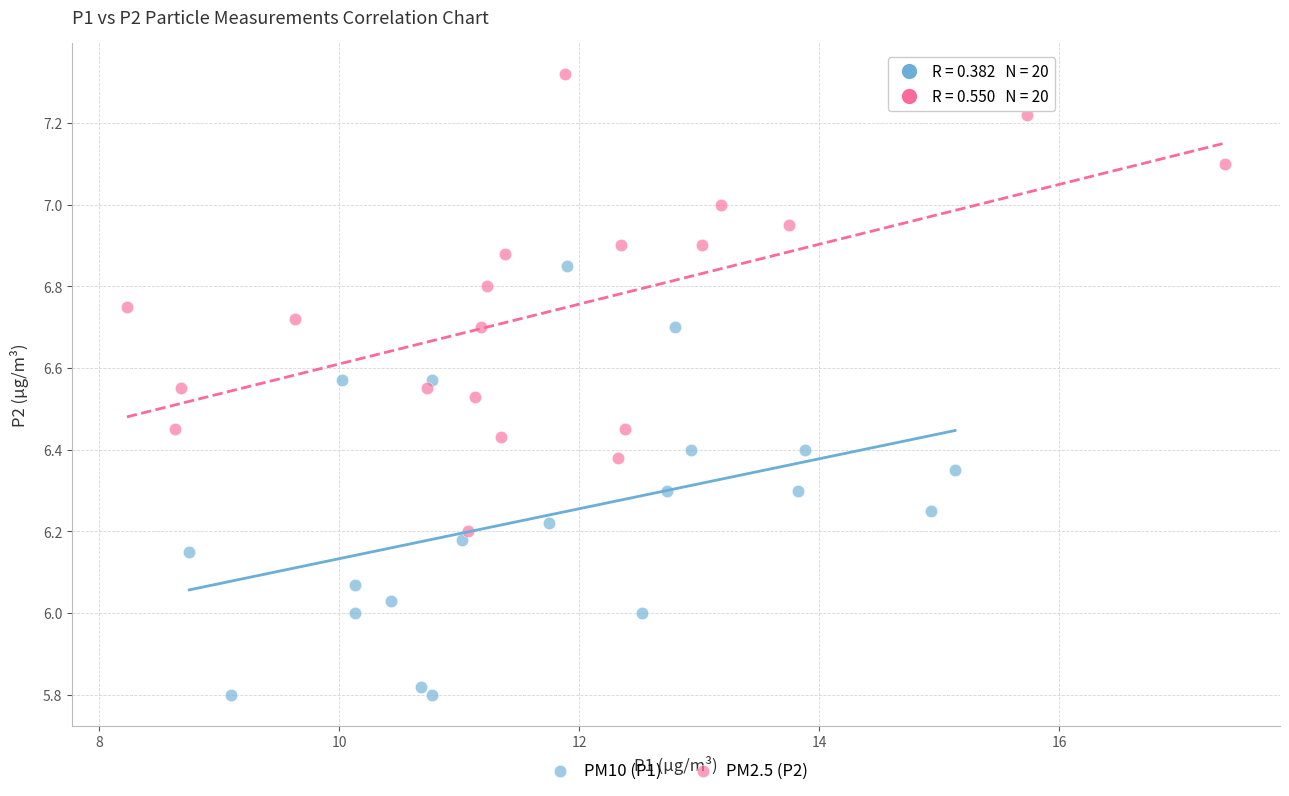

Which series reaches the maximum Y coordinate?

PM2.5 (P2)